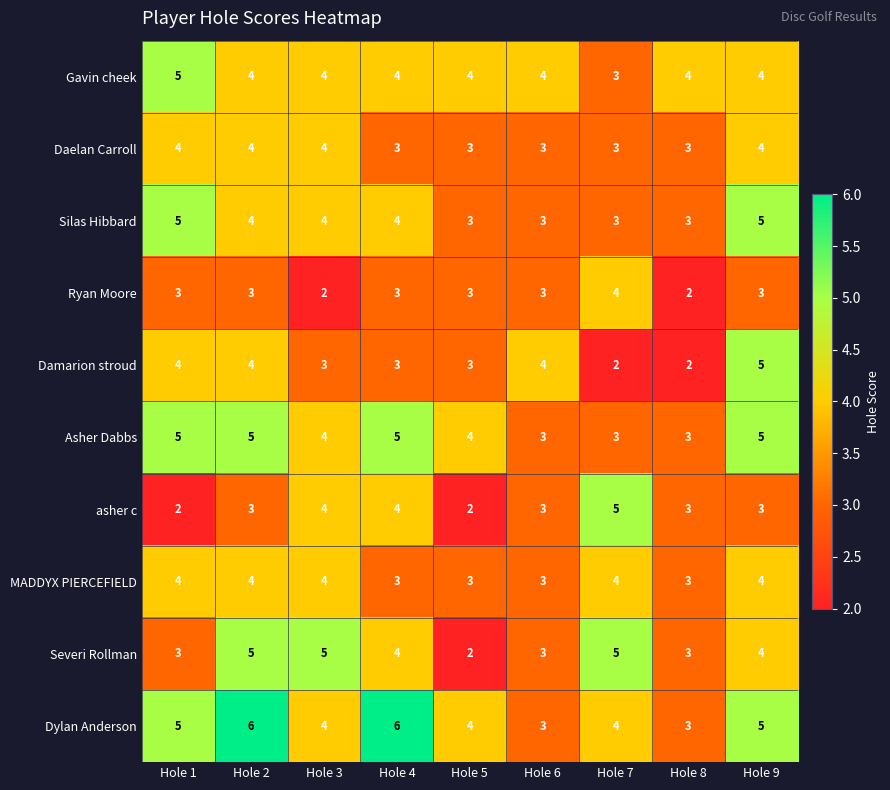

What value does the Asher Dabbs series have at Hole 2?

5